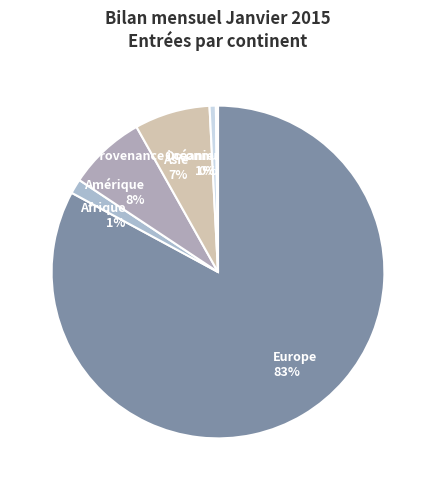

Is it true that Afrique is 9% of the pie?

False